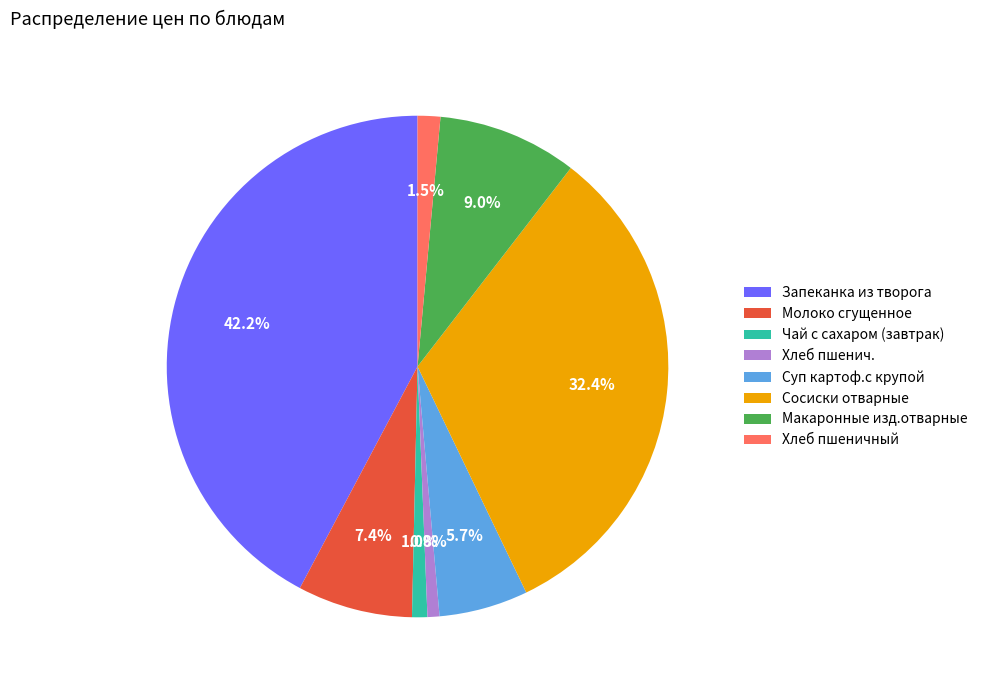

Between Макаронные изд.отварные and Запеканка из творога, which is larger?

Запеканка из творога